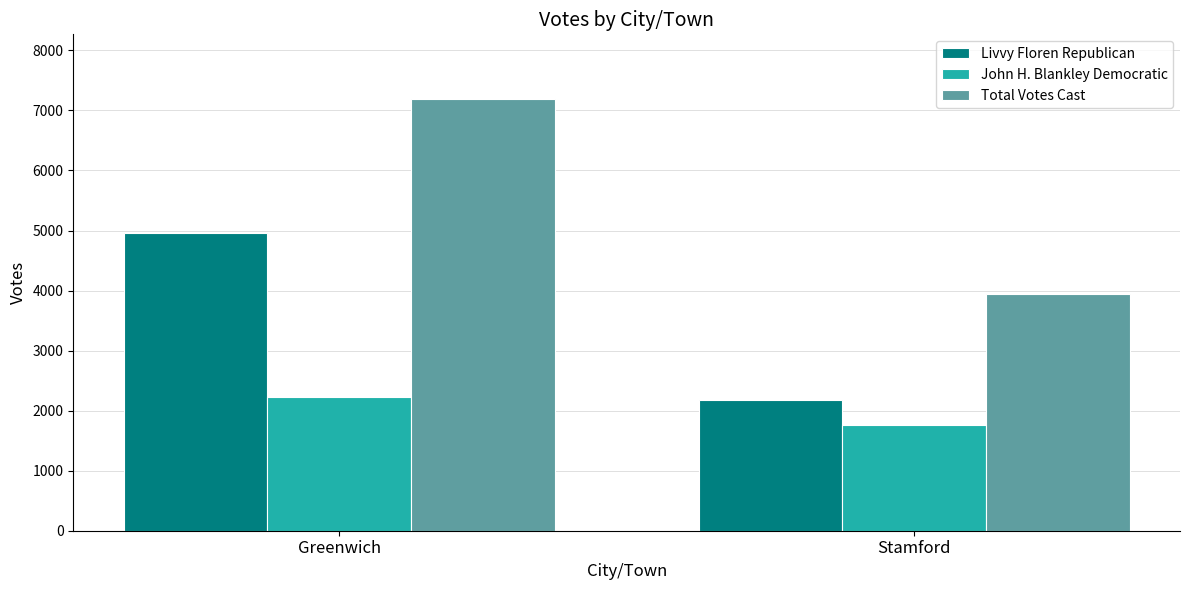

List the series in order of their peak value, lowest first.

John H. Blankley Democratic, Livvy Floren Republican, Total Votes Cast